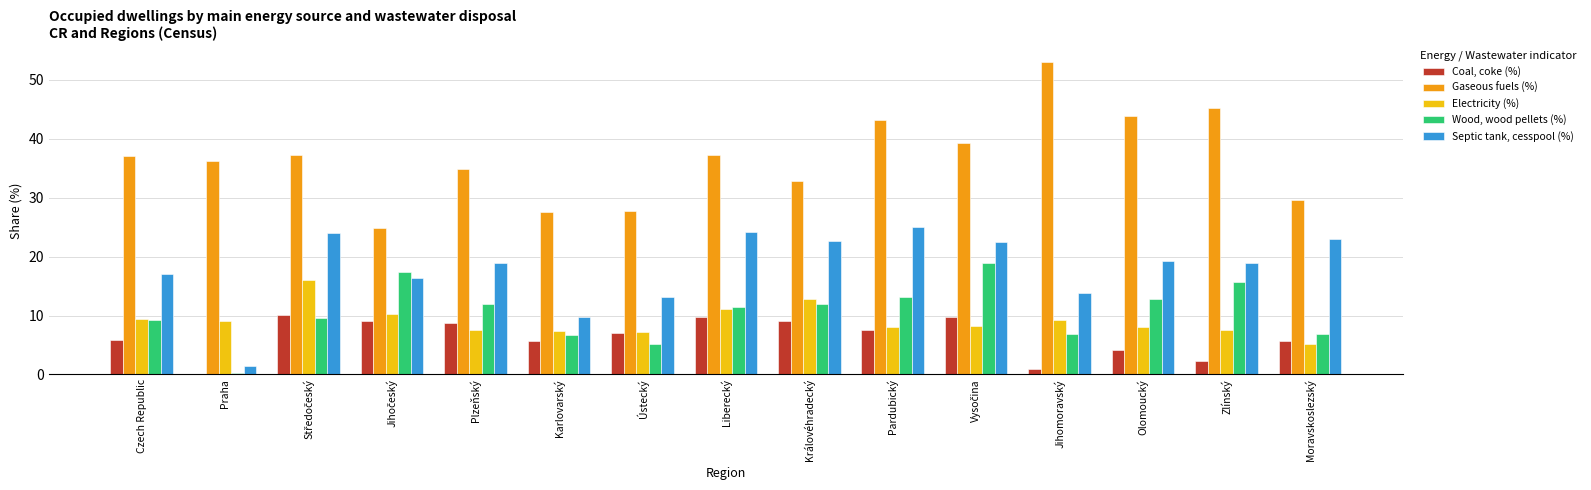

What is the maximum value shown in the chart?

53.0